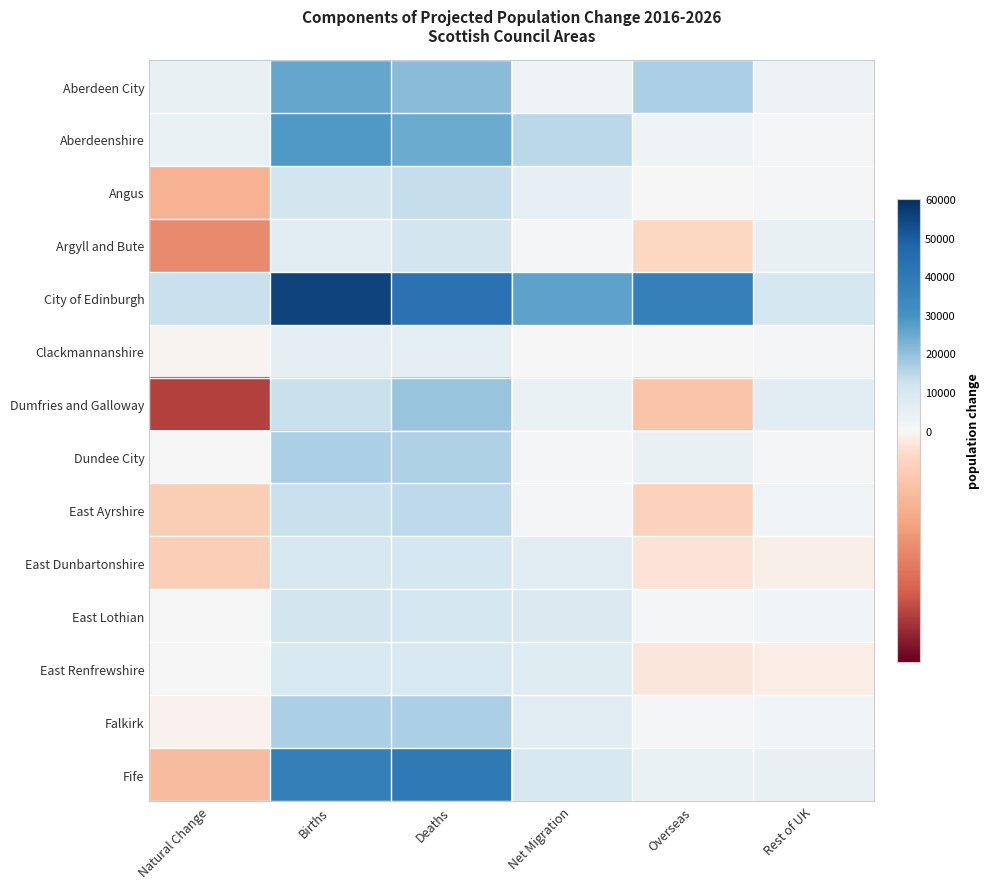

Reading left to right, transcribe all the data shown in this chart.

Aberdeen City: Natural Change=4518	Births=25529	Deaths=21011	Net Migration=2571	Overseas=16442	Rest of UK=2830
Aberdeenshire: Natural Change=3819	Births=28246	Deaths=24427	Net Migration=14665	Overseas=2709	Rest of UK=1228
Angus: Natural Change=-2569	Births=10949	Deaths=13518	Net Migration=4777	Overseas=181	Rest of UK=900
Argyll and Bute: Natural Change=-4072	Births=6820	Deaths=10892	Net Migration=1248	Overseas=-910	Rest of UK=4426
City of Edinburgh: Natural Change=12780	Births=55510	Deaths=42730	Net Migration=26538	Overseas=37472	Rest of UK=10676
Clackmannanshire: Natural Change=-110	Births=5425	Deaths=5535	Net Migration=318	Overseas=130	Rest of UK=825
Dumfries and Galloway: Natural Change=-6324	Births=12849	Deaths=19173	Net Migration=4059	Overseas=-1806	Rest of UK=6895
Dundee City: Natural Change=181	Births=16407	Deaths=16226	Net Migration=915	Overseas=4245	Rest of UK=1053
East Ayrshire: Natural Change=-1416	Births=12784	Deaths=14200	Net Migration=1154	Overseas=-1134	Rest of UK=1484
East Dunbartonshire: Natural Change=-1314	Births=9376	Deaths=10690	Net Migration=6655	Overseas=-507	Rest of UK=-203
East Lothian: Natural Change=375	Births=11133	Deaths=10758	Net Migration=8637	Overseas=955	Rest of UK=1433
East Renfrewshire: Natural Change=13	Births=8941	Deaths=8928	Net Migration=7429	Overseas=-499	Rest of UK=-302
Falkirk: Natural Change=-127	Births=16521	Deaths=16648	Net Migration=6986	Overseas=600	Rest of UK=1688
Fife: Natural Change=-2168	Births=37783	Deaths=39951	Net Migration=9433	Overseas=3769	Rest of UK=4637